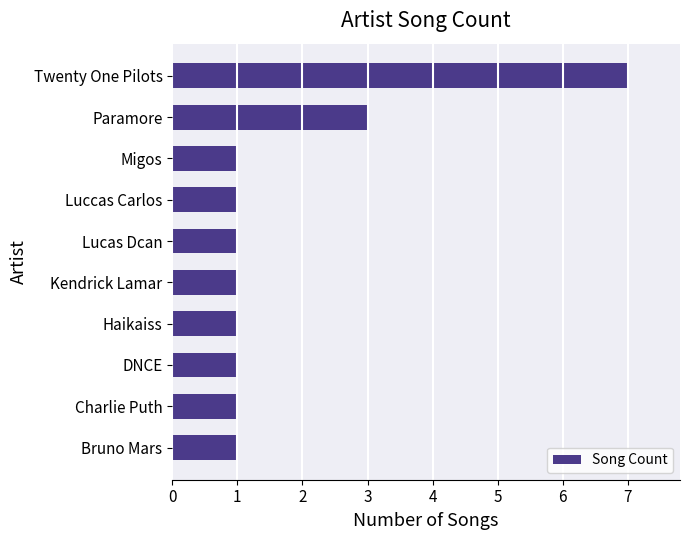

Where is the data nearest to the value 4?

Paramore